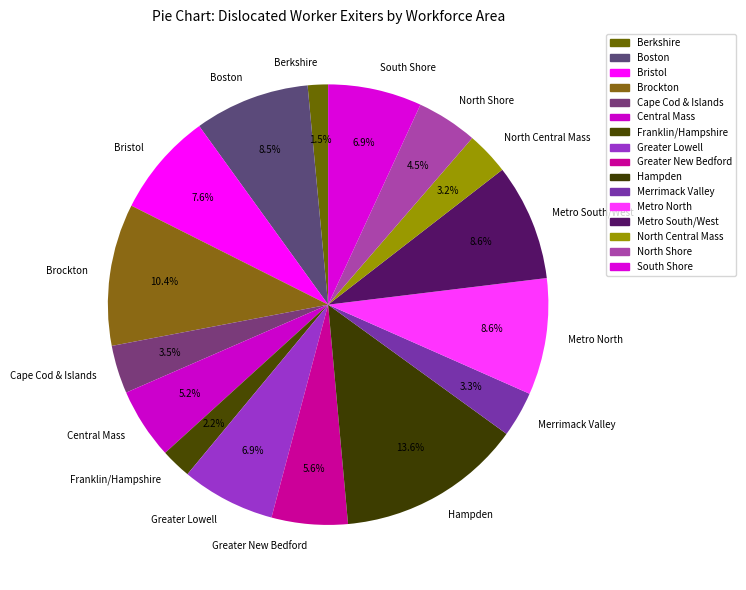

Is it true that Central Mass is 5% of the pie?

True